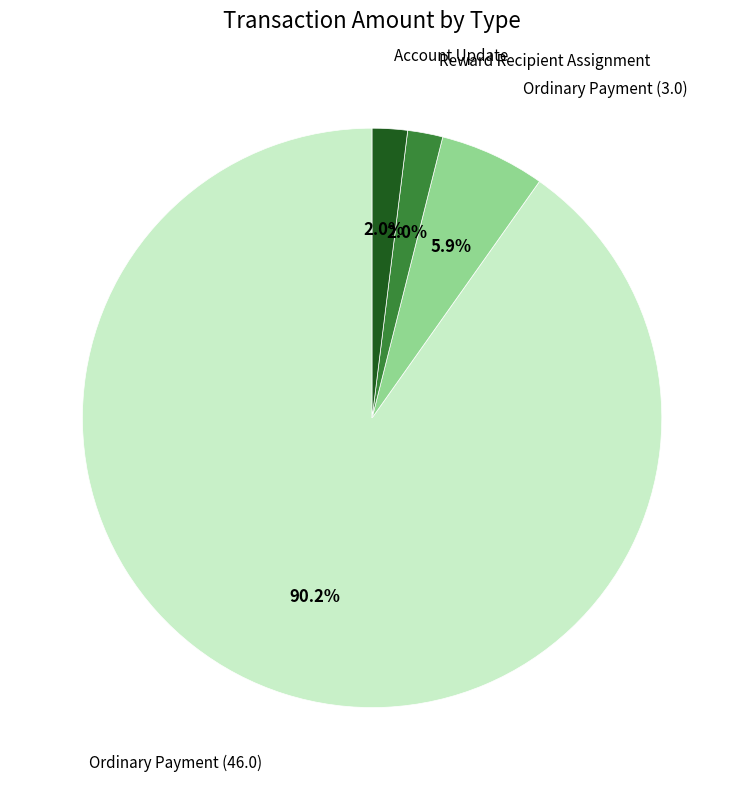

Is there any slice that represents more than half of the pie?

Yes